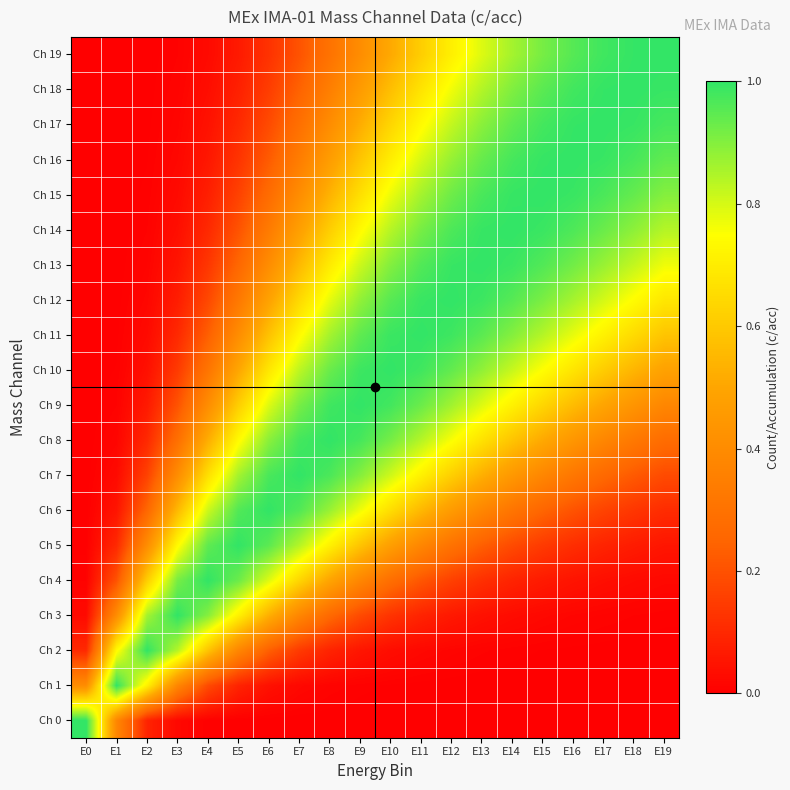

Which category has the highest value across all series?

E0